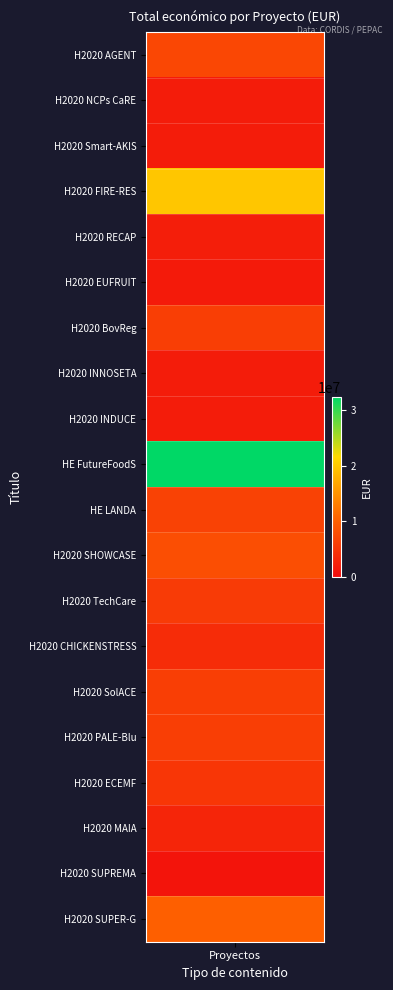

Is it true that the value at H2020 SUPREMA is 412104?

False